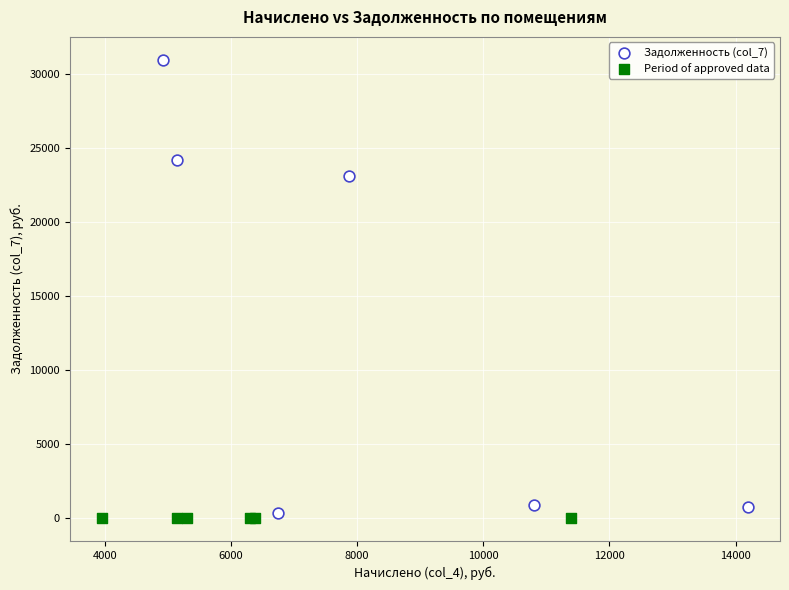

Which series reaches the maximum Y coordinate?

Задолженность (col_7)